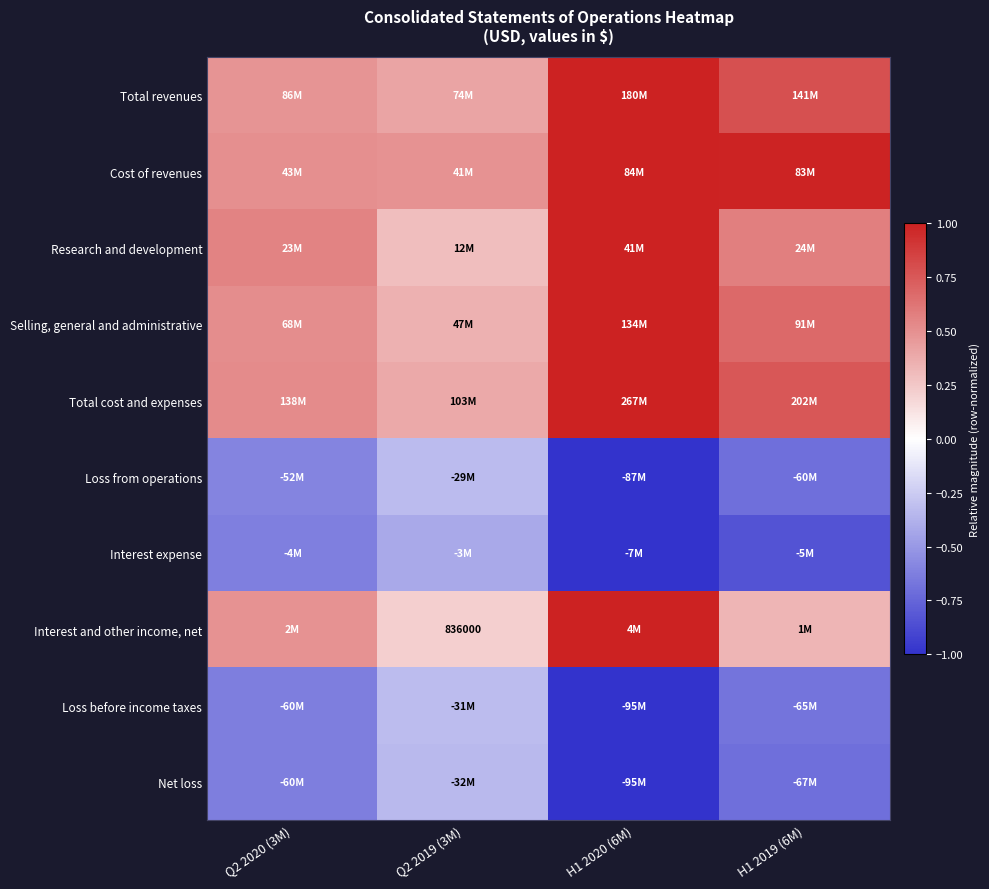

Is the value of Cost of revenues at Q2 2020 (3M) greater than the value of Net loss at H1 2019 (6M)?

Yes